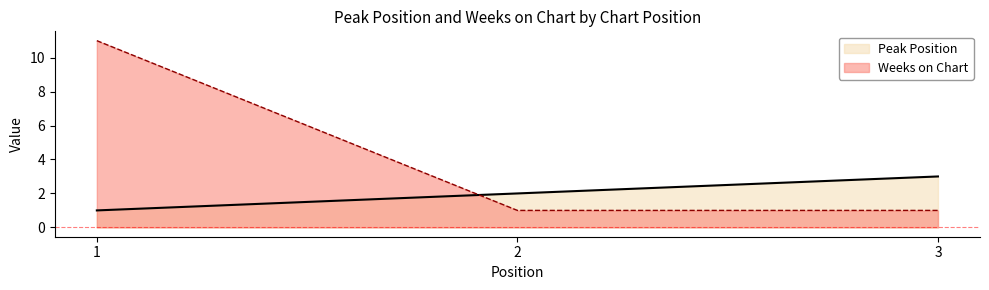

Rank the series at 2 from lowest to highest value.

Weeks on Chart, Peak Position